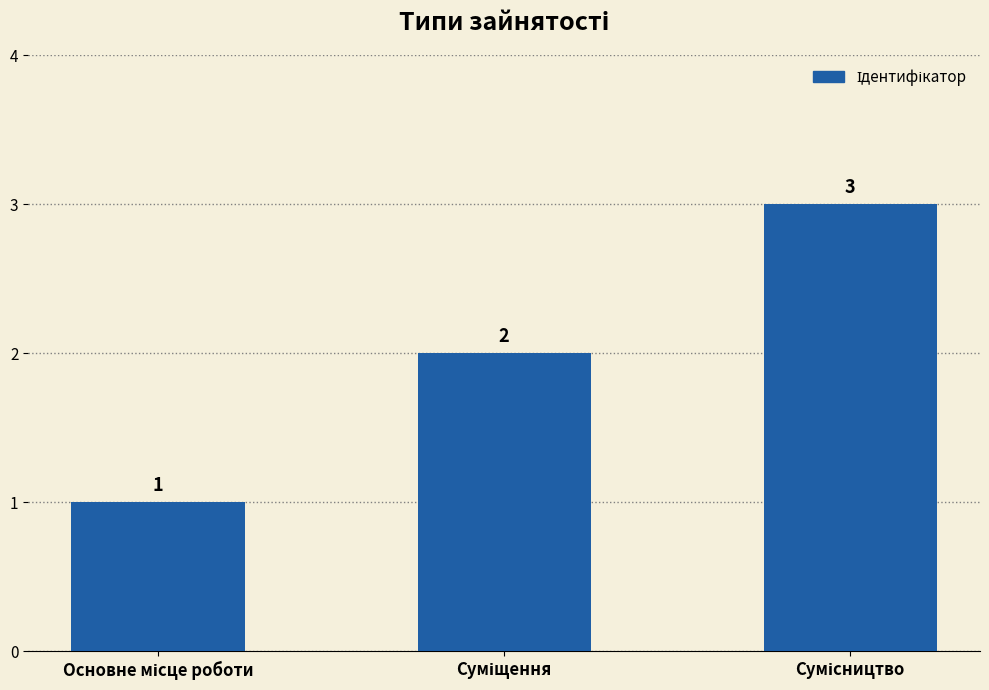

What is the sum of all values?

6